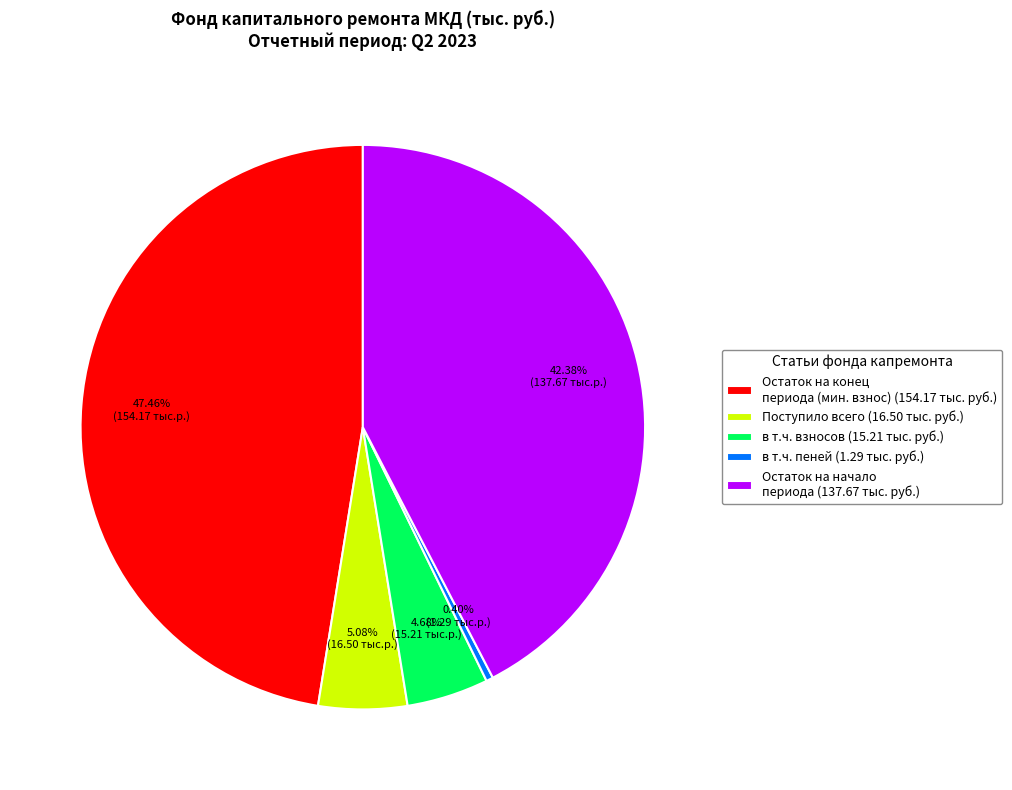

Which category has the biggest portion of the pie?

Остаток на конец периода (мин. взнос) (154.17 тыс. руб.)